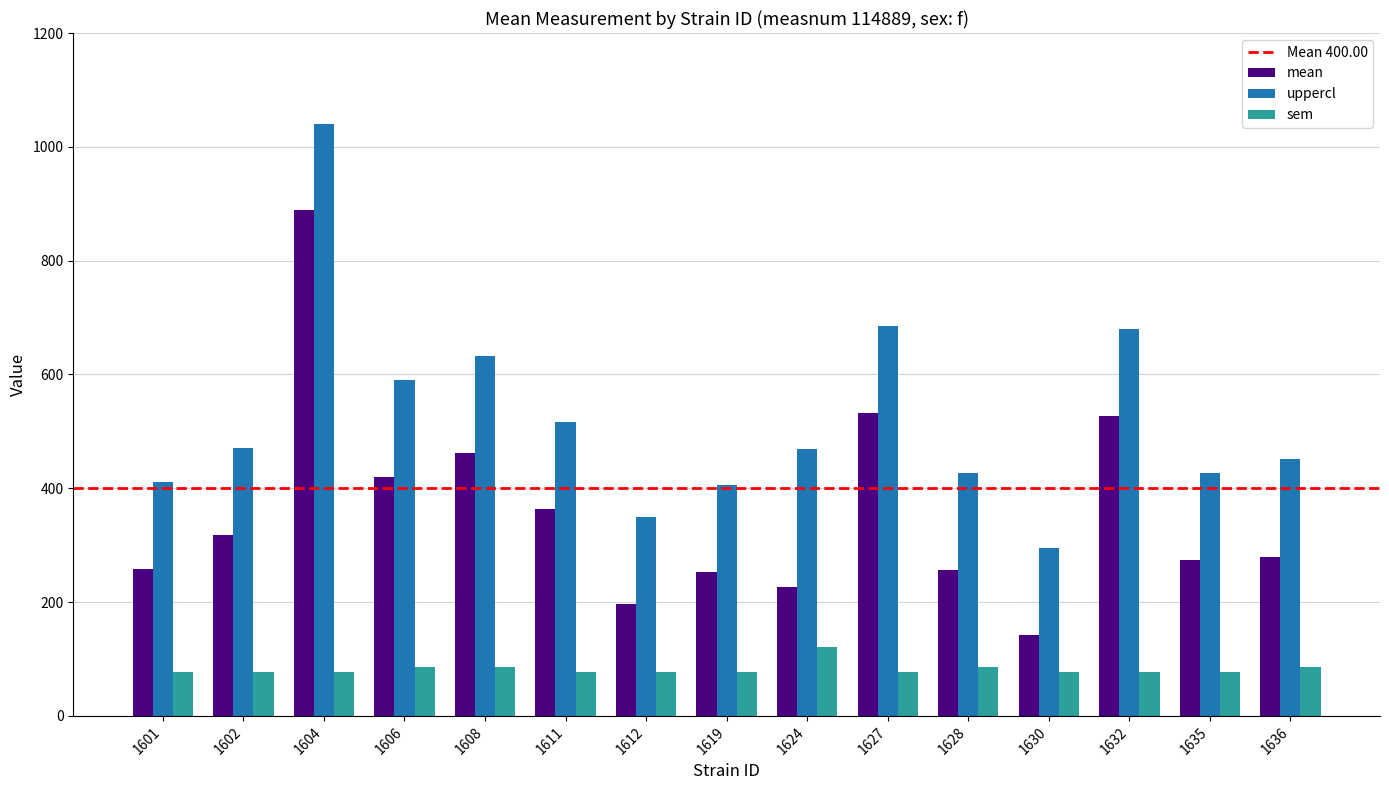

List the series in order of their overall mean, highest first.

uppercl, mean, sem